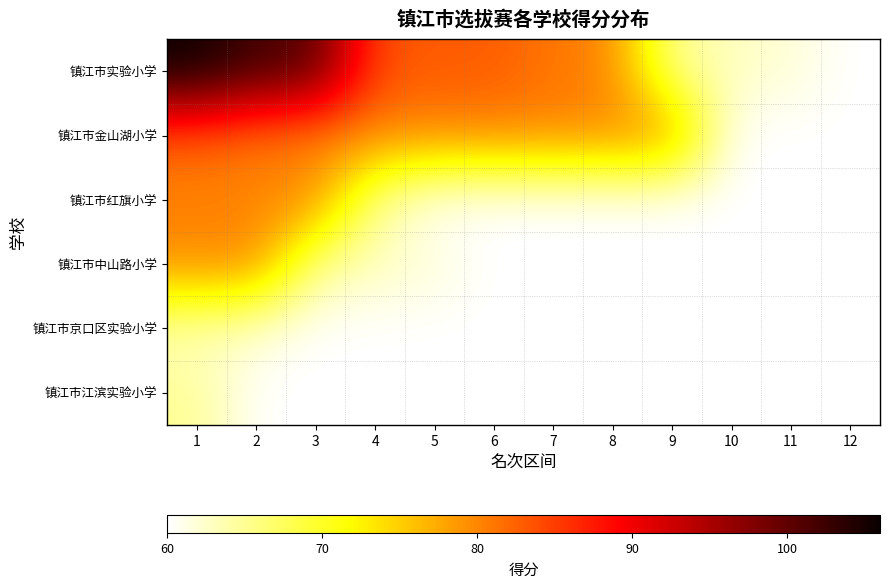

Which series has the largest total across all categories?

镇江市实验小学